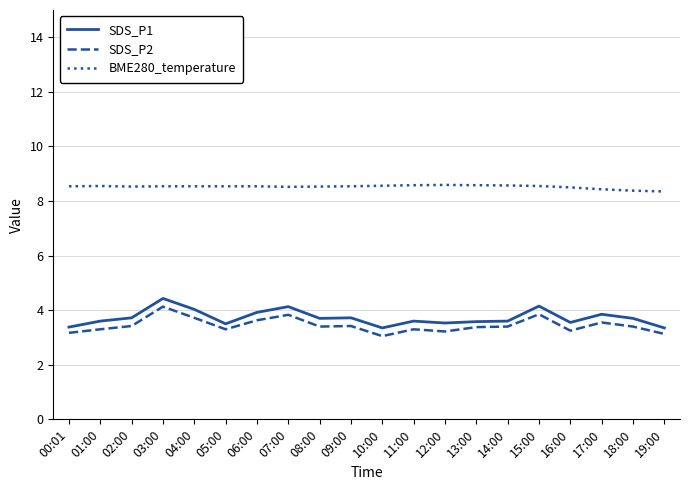

How many lines are shown in the chart?

3